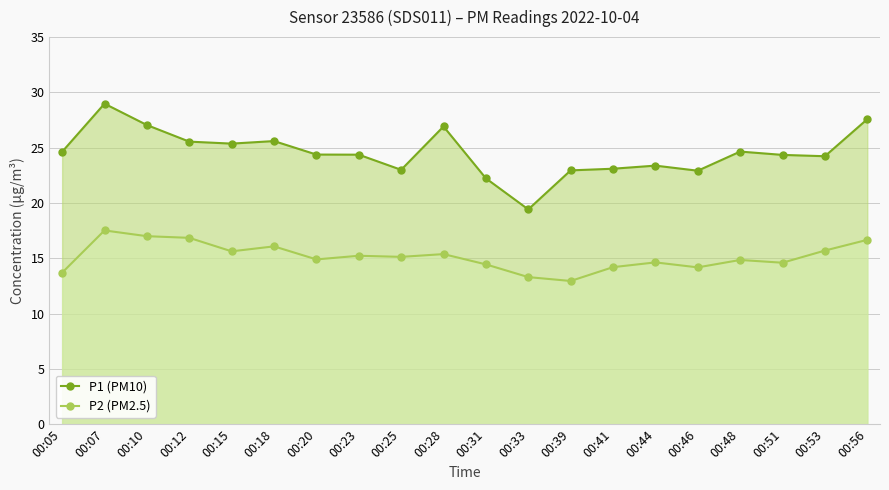

What are all the series names shown in the legend?

P1 (PM10), P2 (PM2.5)